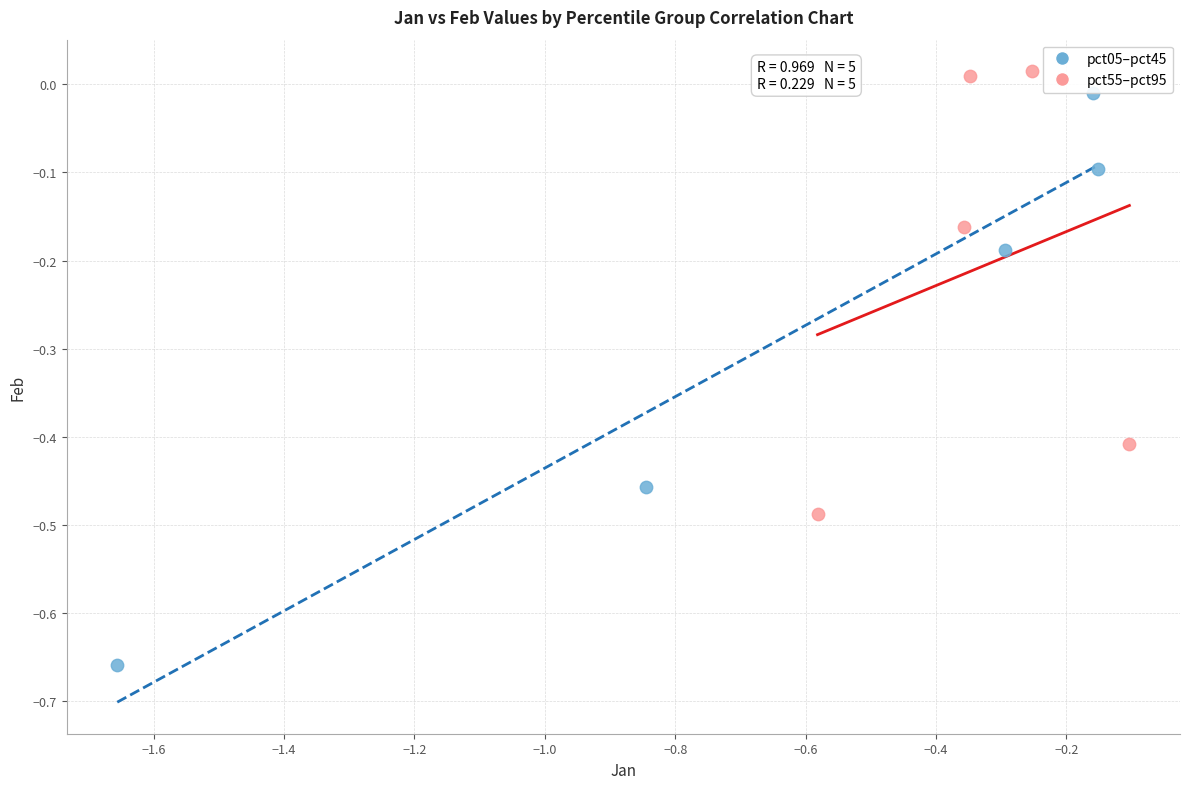

Which series reaches the minimum Y coordinate?

pct05–pct45